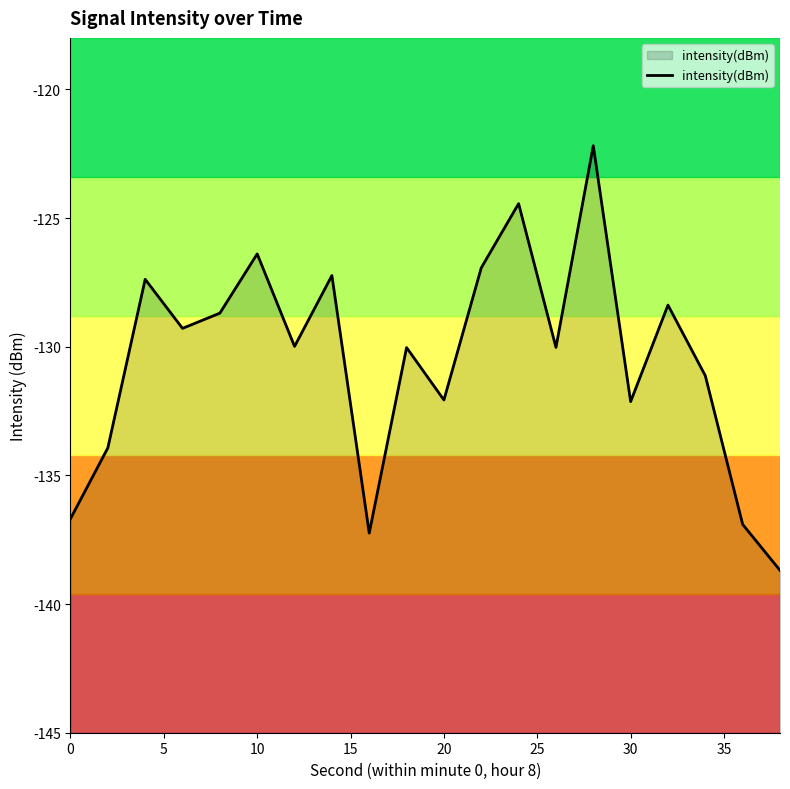

Reading left to right, what are all the values shown in this chart?

-136.7	-133.9	-127.4	-129.3	-128.7	-126.4	-130.0	-127.2	-137.2	-130.0	-132.1	-126.9	-124.4	-130.0	-122.2	-132.1	-128.4	-131.1	-136.9	-138.7